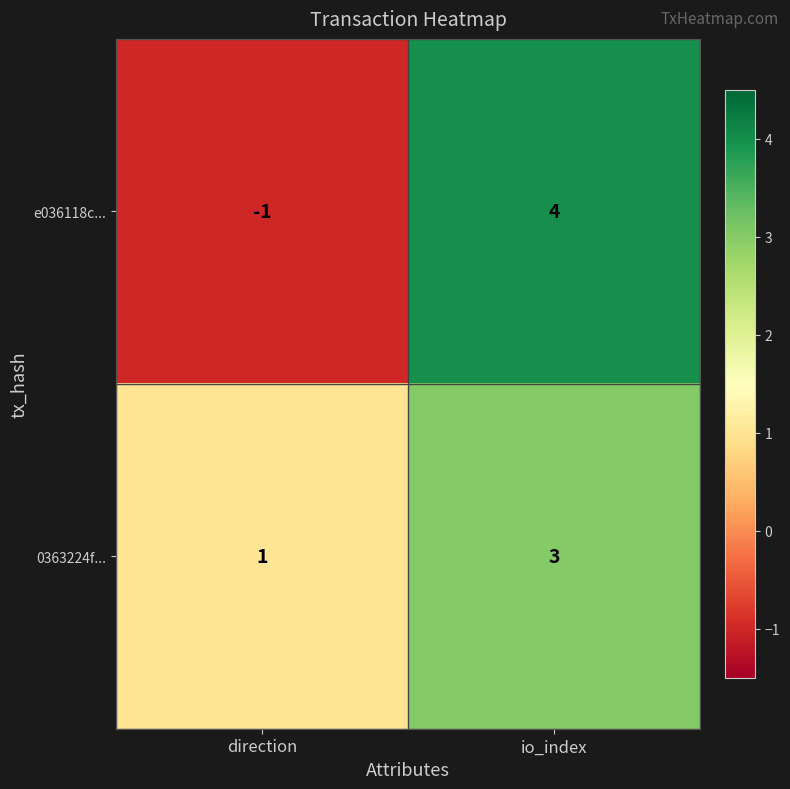

What value does the 0363224f... series have at io_index?

3